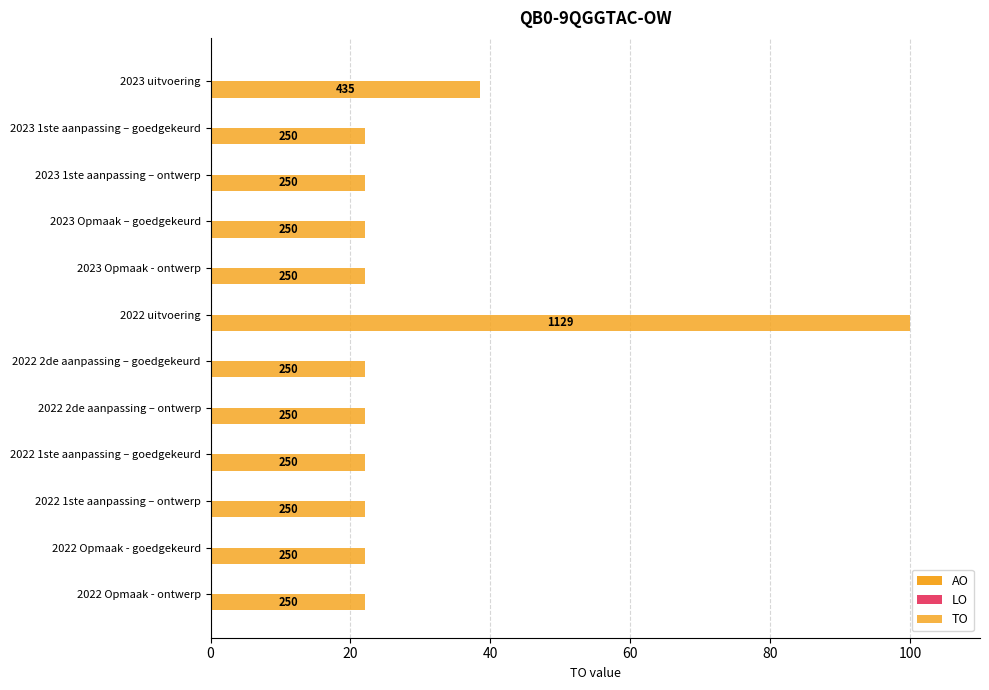

How many bars are there in total?

12